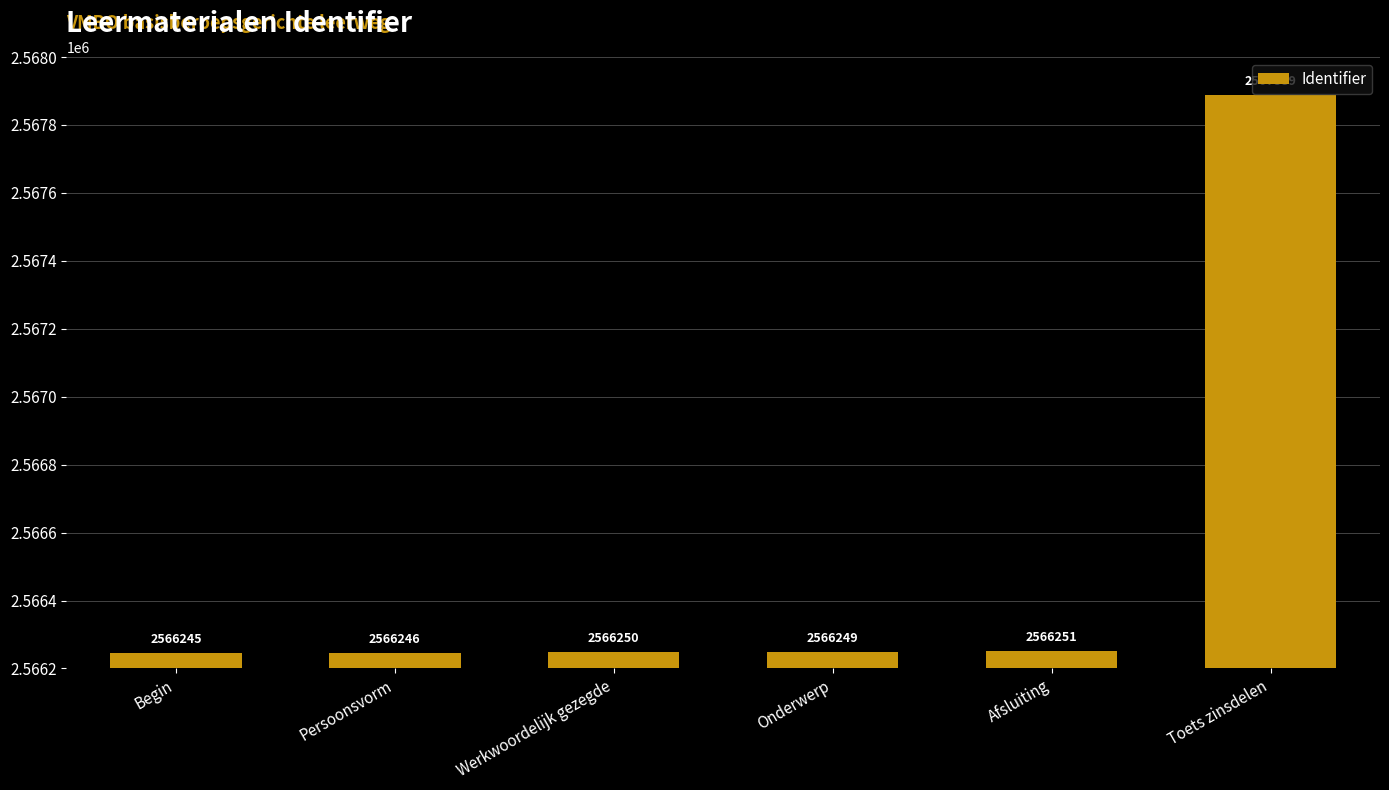

How many bars are there in total?

6